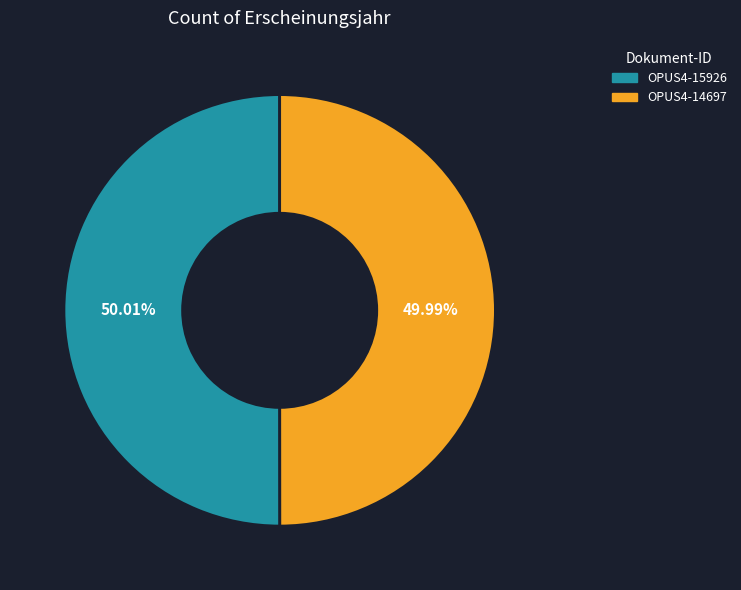

Combined, what portion of the pie is OPUS4-14697 and OPUS4-15926?

100.0%